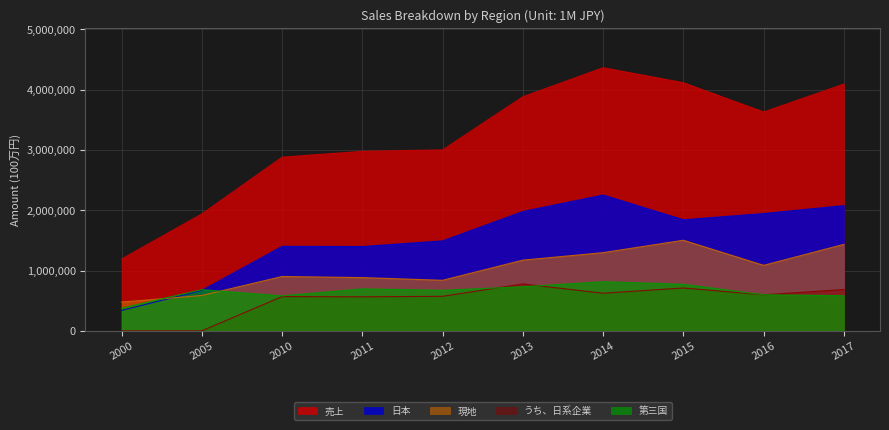

Reading right to left, list all the values displayed in this chart.

売上: 4094140	3630393	4116476	4365130	3883285	3002059	2978058	2881132	1939637	1190880
日本: 2077592	1946073	1842314	2253144	1979443	1492171	1398703	1401078	670815	337904
現地: 1434398	1086272	1502392	1297038	1172391	837866	883049	900821	586307	476649
うち、日系企業: 685186	597135	710454	623198	777602	572274	563750	567607	0	0
第三国: 582150	598048	771770	814948	731451	672022	696306	579233	682515	376326